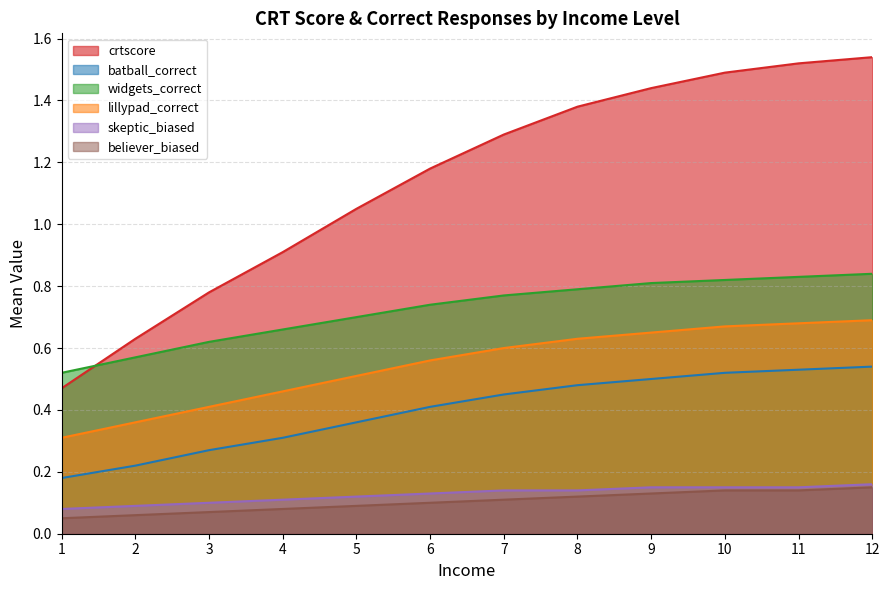

Reading left to right, list all the values displayed in this chart.

crtscore: 1=0.5	2=0.6	3=0.8	4=0.9	5=1.1	6=1.2	7=1.3	8=1.4	9=1.4	10=1.5	11=1.5	12=1.5
batball_correct: 1=0.2	2=0.2	3=0.3	4=0.3	5=0.4	6=0.4	7=0.5	8=0.5	9=0.5	10=0.5	11=0.5	12=0.5
widgets_correct: 1=0.5	2=0.6	3=0.6	4=0.7	5=0.7	6=0.7	7=0.8	8=0.8	9=0.8	10=0.8	11=0.8	12=0.8
lillypad_correct: 1=0.3	2=0.4	3=0.4	4=0.5	5=0.5	6=0.6	7=0.6	8=0.6	9=0.7	10=0.7	11=0.7	12=0.7
skeptic_biased: 1=0.1	2=0.1	3=0.1	4=0.1	5=0.1	6=0.1	7=0.1	8=0.1	9=0.1	10=0.1	11=0.1	12=0.2
believer_biased: 1=0.1	2=0.1	3=0.1	4=0.1	5=0.1	6=0.1	7=0.1	8=0.1	9=0.1	10=0.1	11=0.1	12=0.1